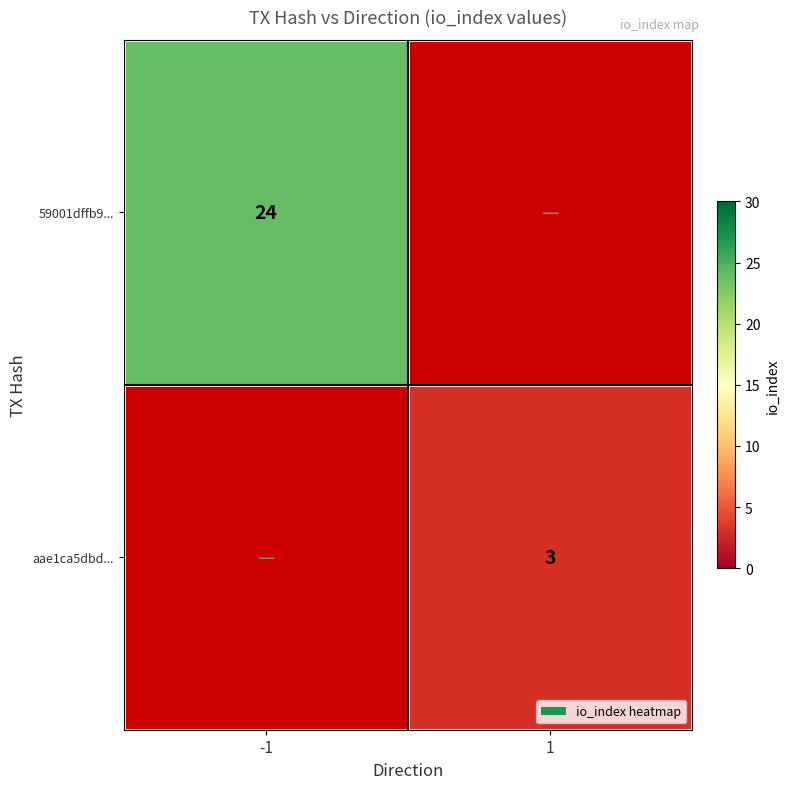

What is the greatest value displayed?

24.0